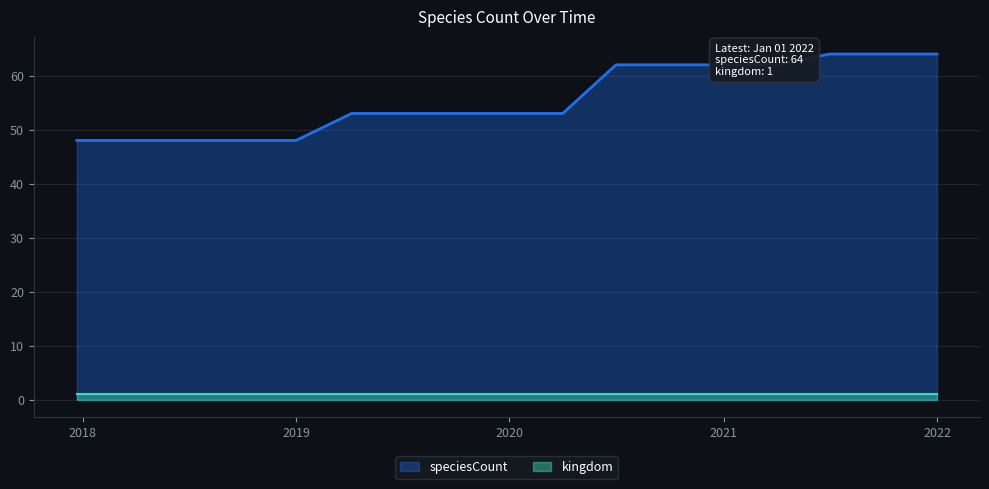

Rank the series at 2021 from lowest to highest value.

kingdom, speciesCount